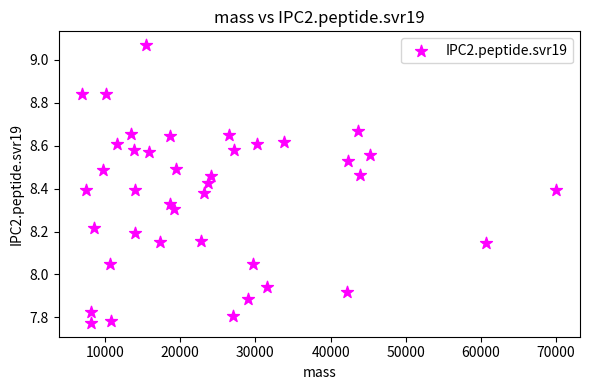

What is the range of Y values (max minus min)?

1.3